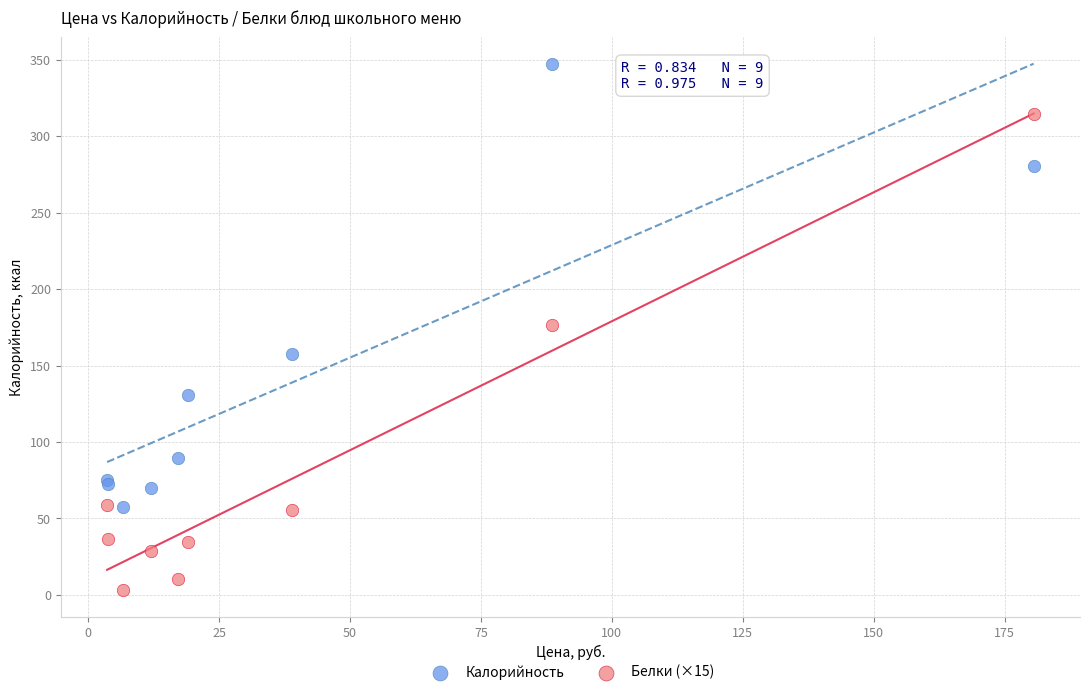

Which series contains the lowest Y value?

Белки (×15)